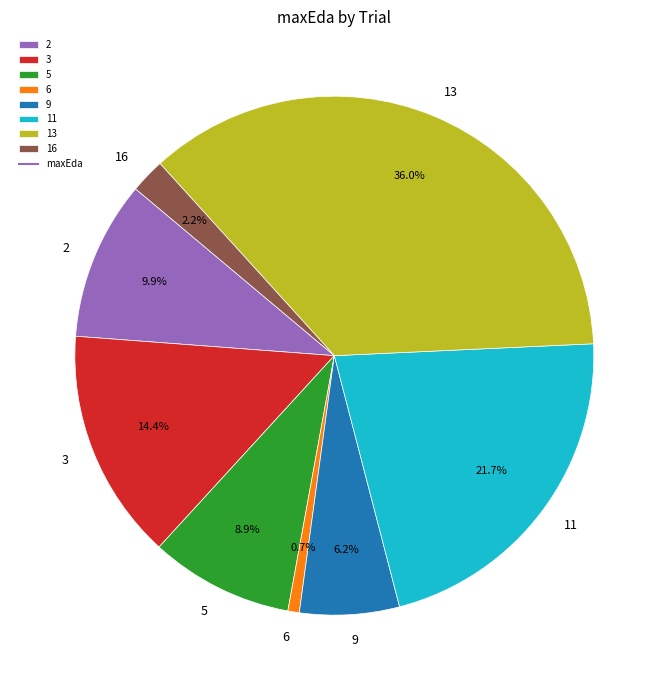

What is the ratio of the value at 9 to the value at 2?

0.6